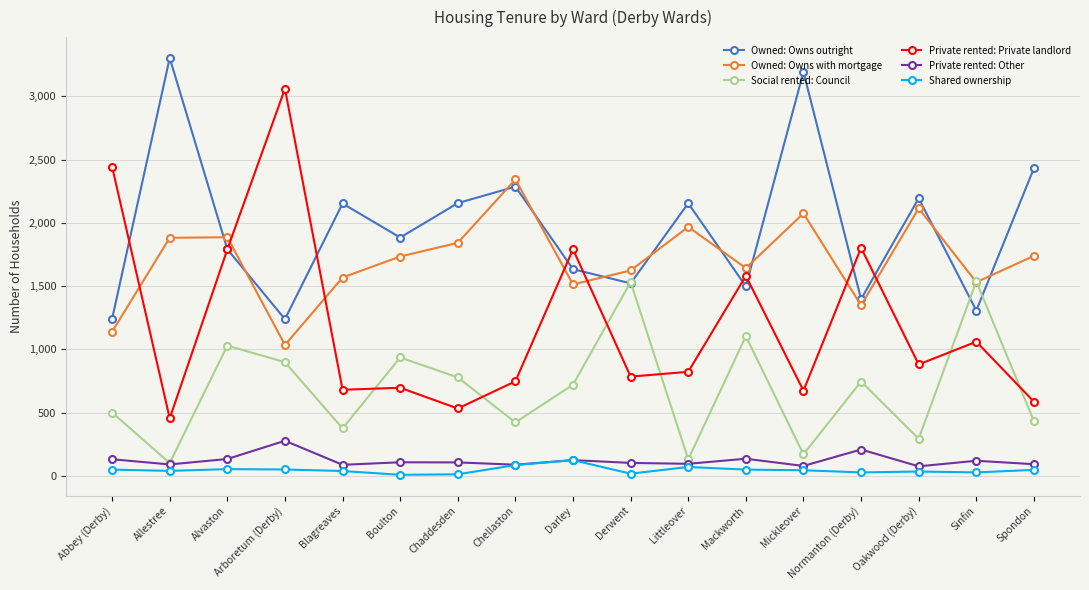

What is the total value across all series at Alvaston?

6685